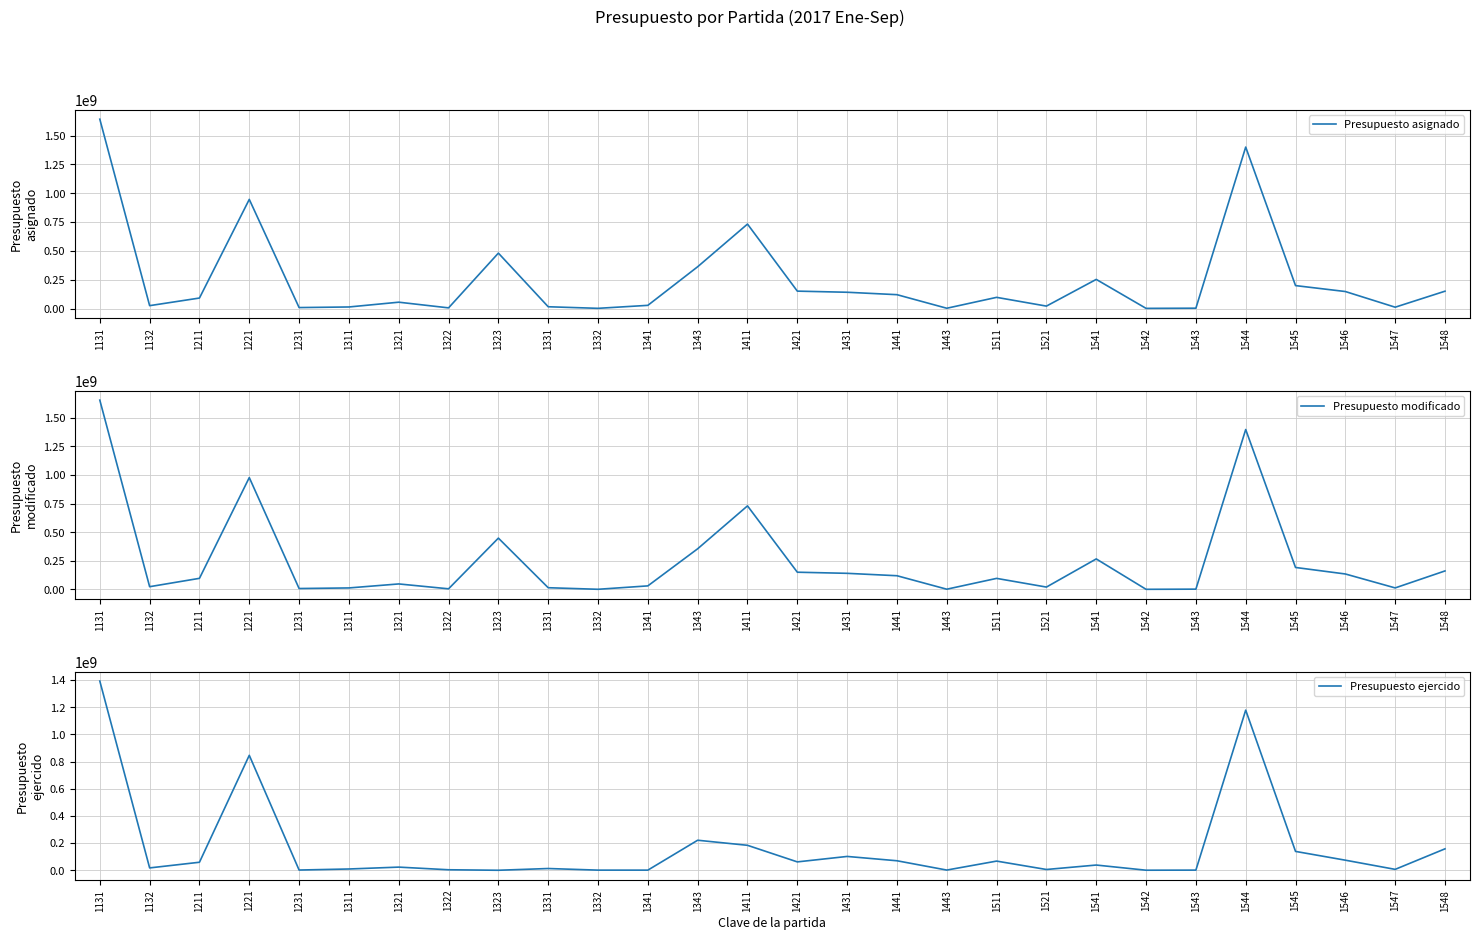

How many lines are shown in the chart?

3